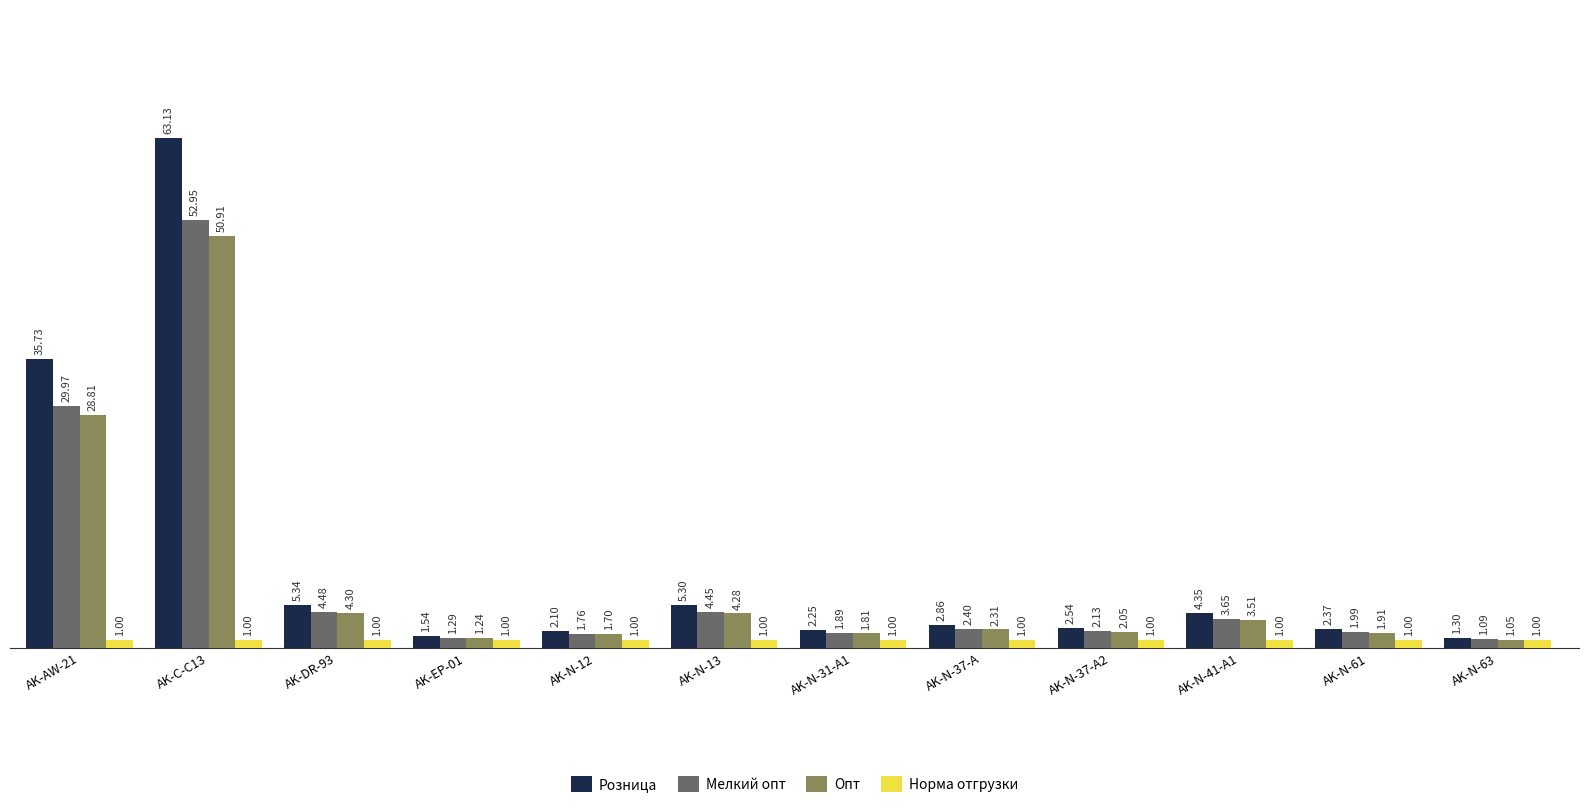

Which series has the largest total across all categories?

Розница